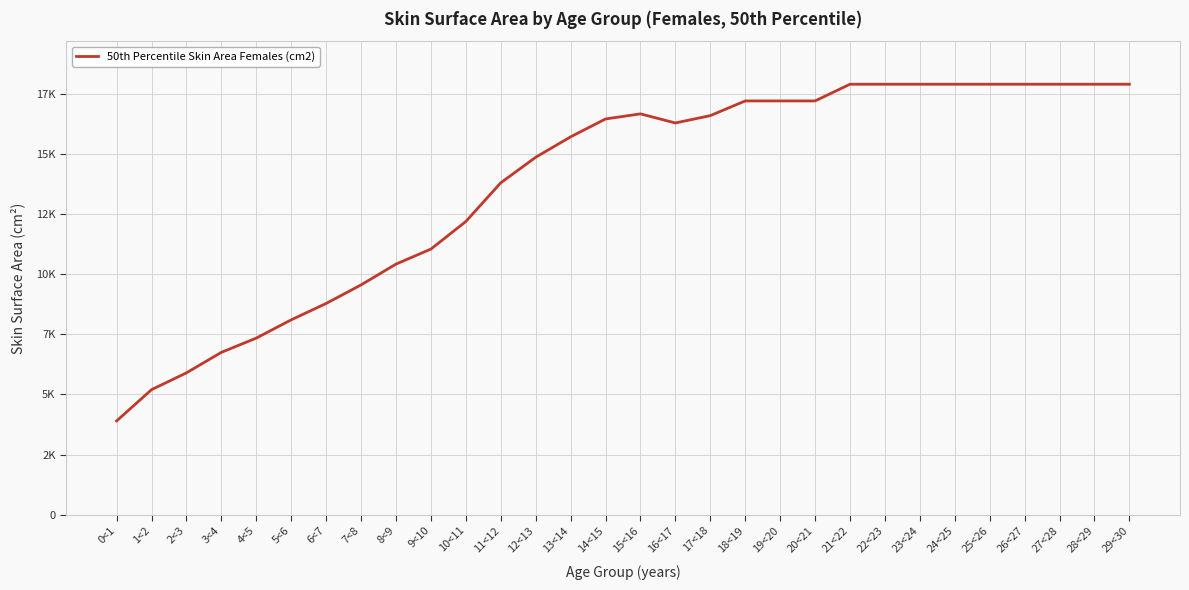

Approximately how many times larger is the value at 15<16 compared to 7<8?

1.7